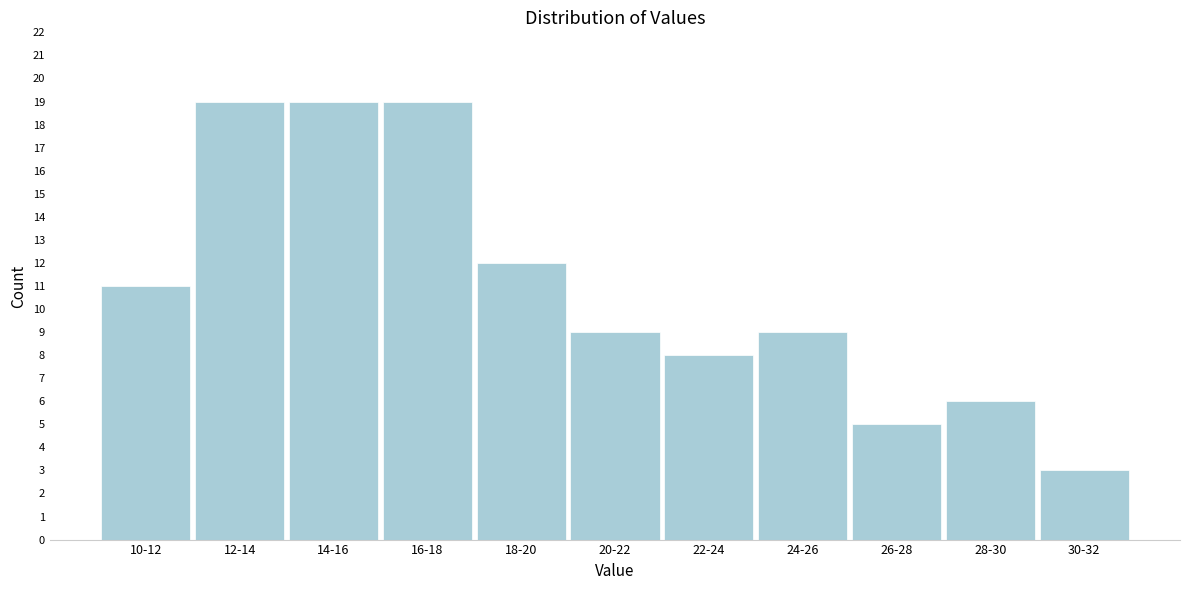

Reading left to right, what are all the values shown in this chart?

11	19	19	19	12	9	8	9	5	6	3